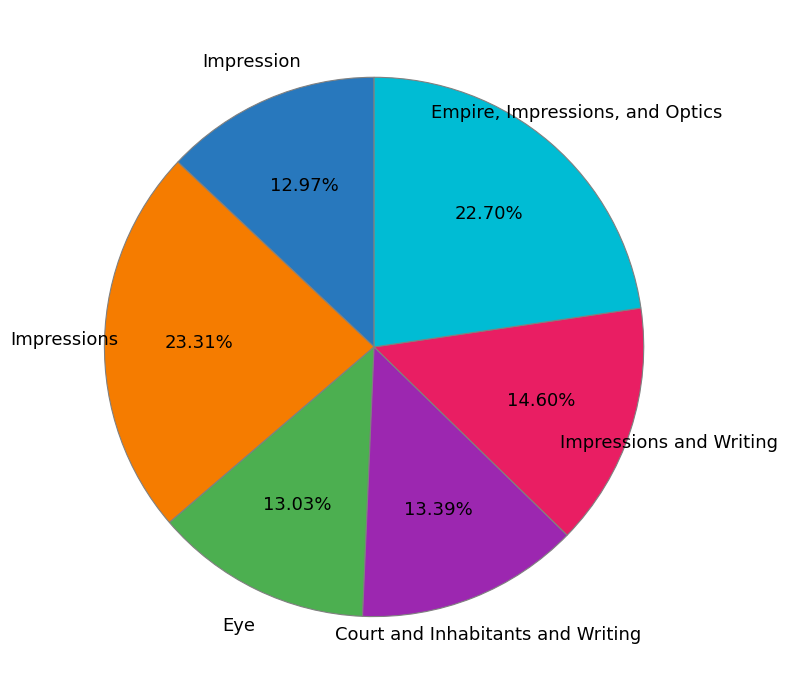

Which category has the biggest portion of the pie?

Impressions